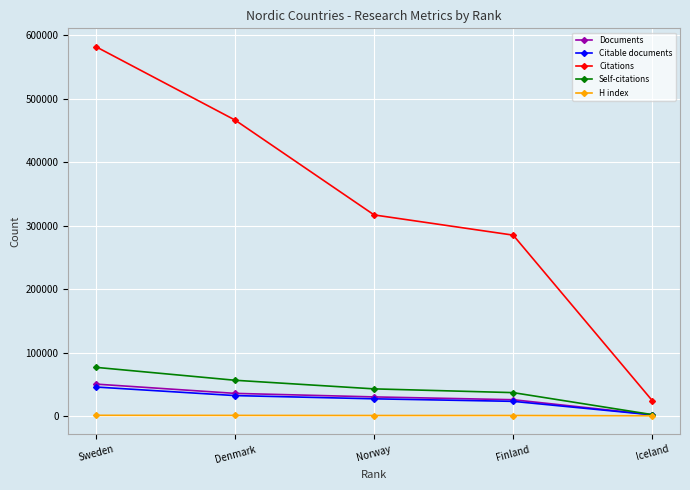

What position from the left is Finland?

4